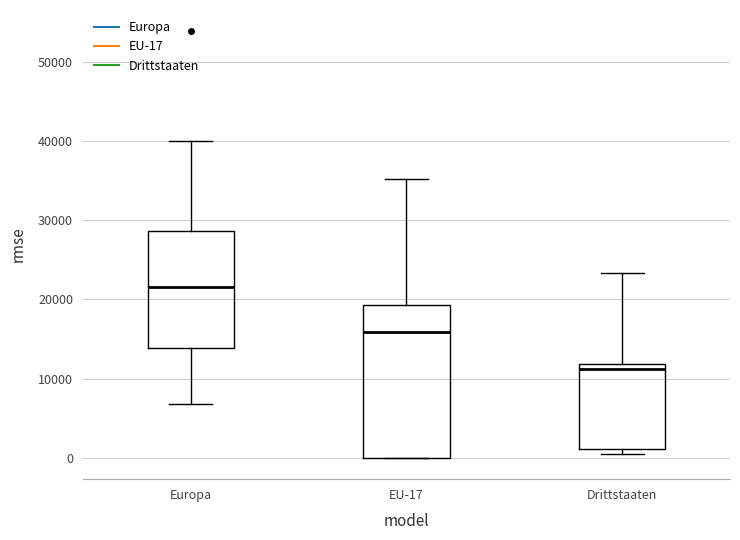

Which box has the highest median line?

Europa